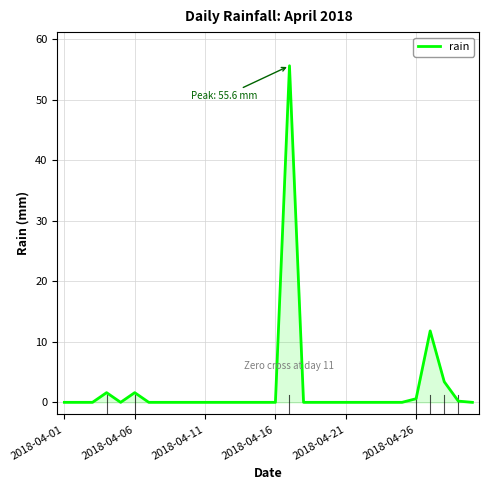

What is the difference between the maximum and minimum values?

55.6